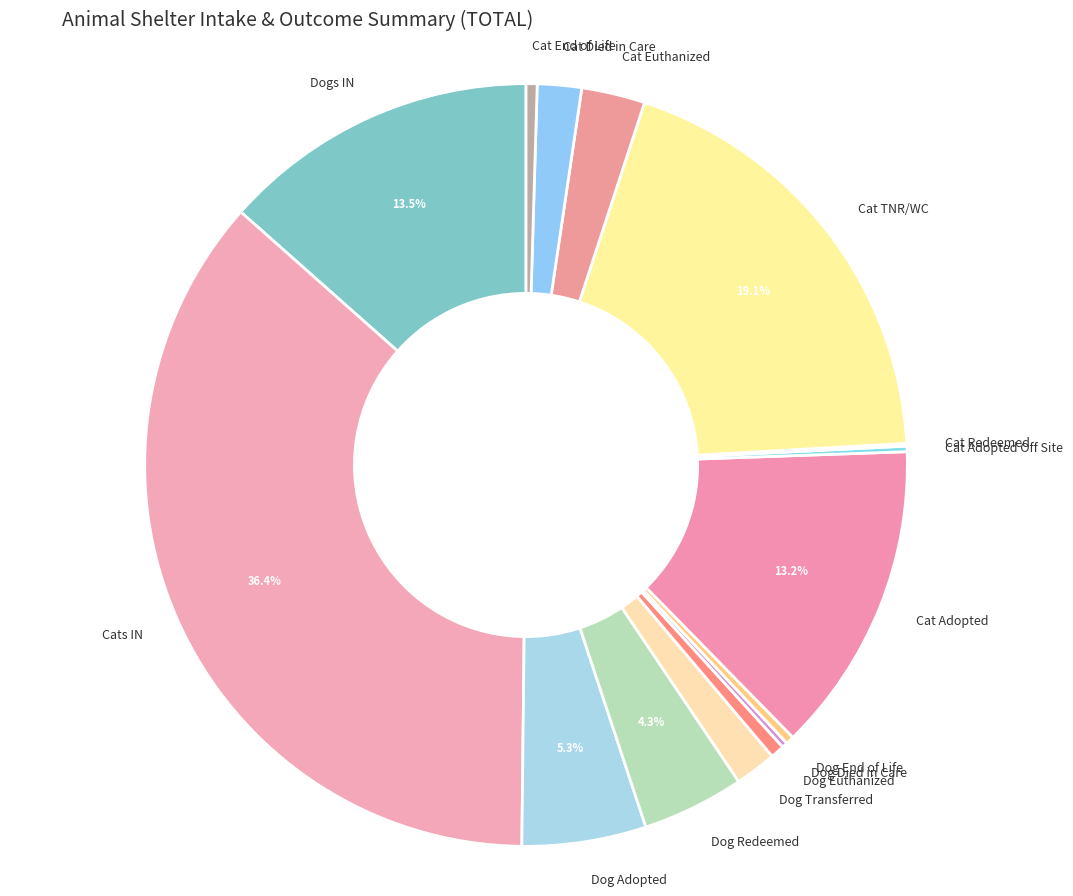

Which category has the biggest portion of the pie?

Cats IN